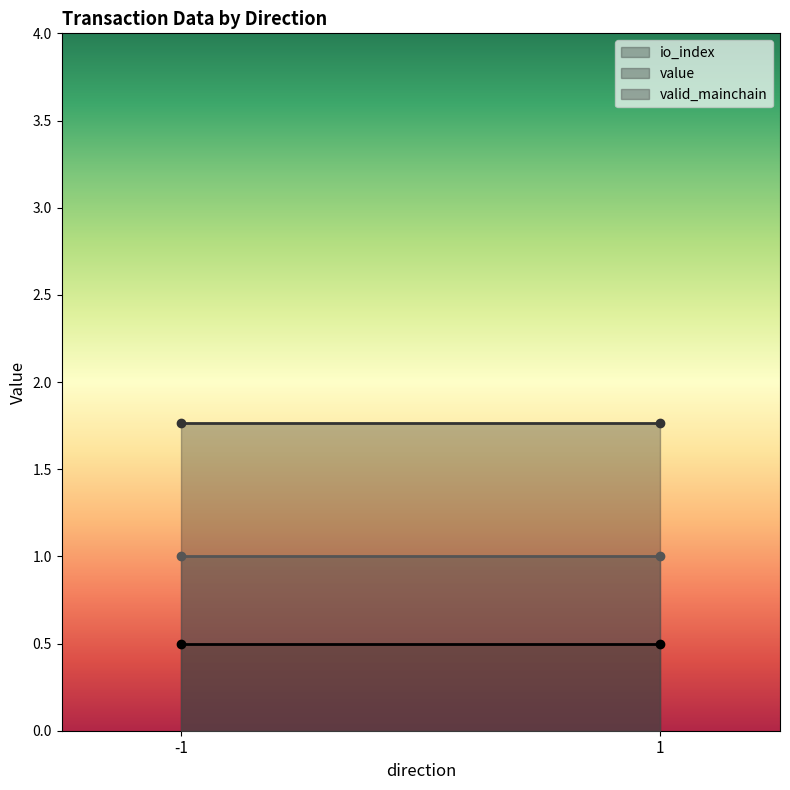

The value of value at -1_0 is 0.0. True or false?

False